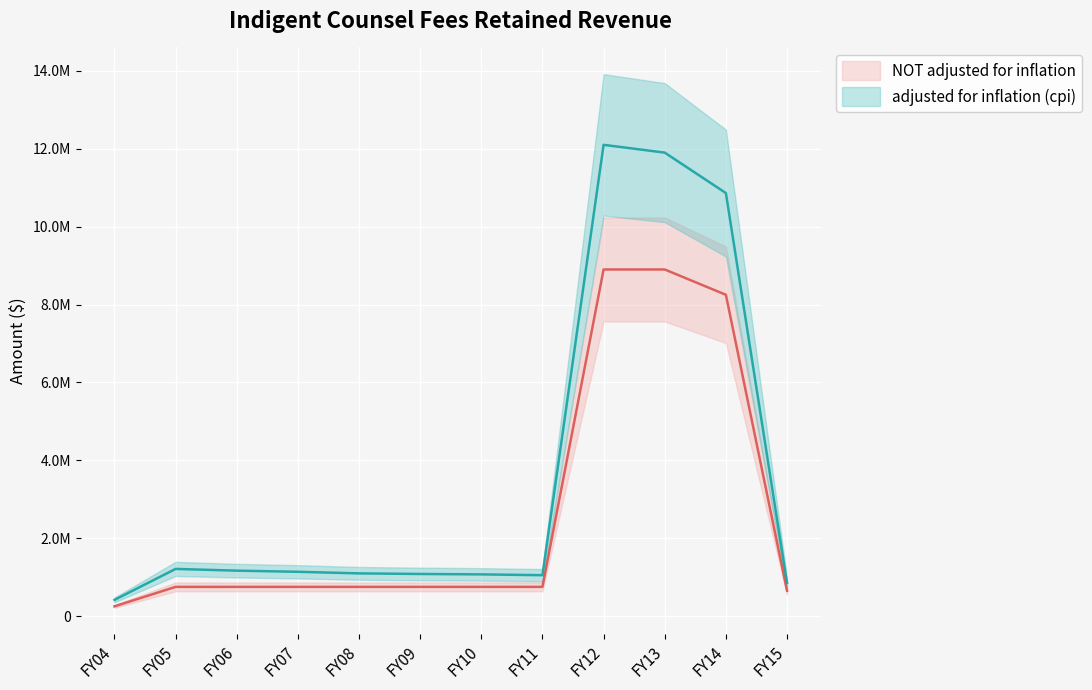

What is the maximum value for adjusted for inflation (cpi)?

12101178